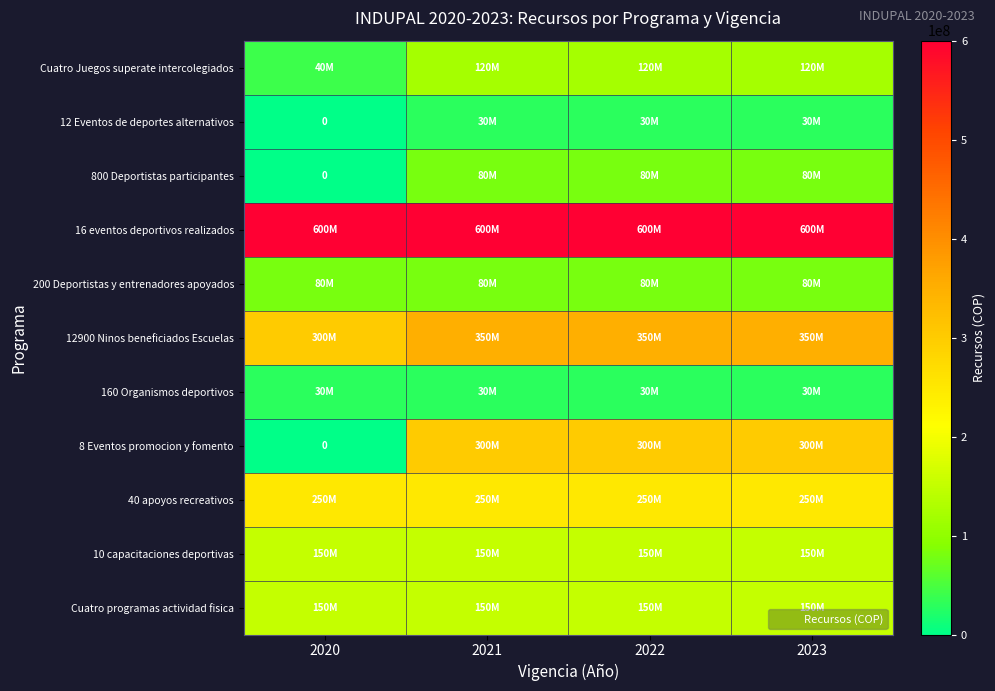

At which label is 12900 Ninos beneficiados Escuelas closest to 325000000?

2020